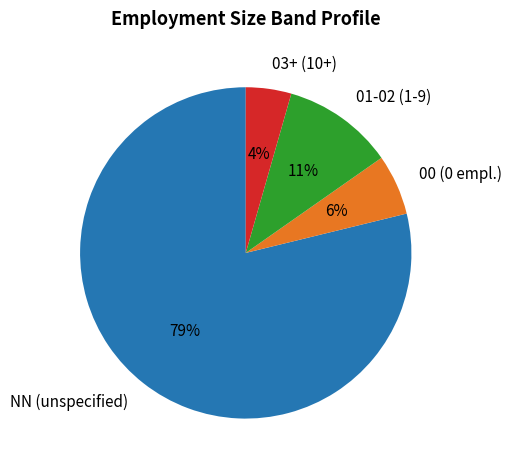

To the nearest percent, what percentage of the pie is NN (unspecified)?

79%